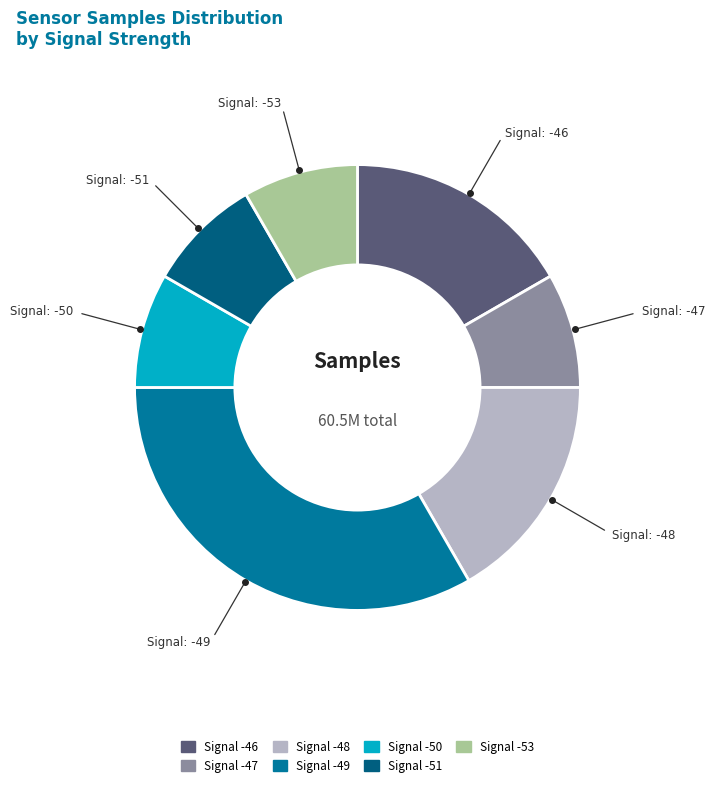

Is there a majority slice in this chart?

No